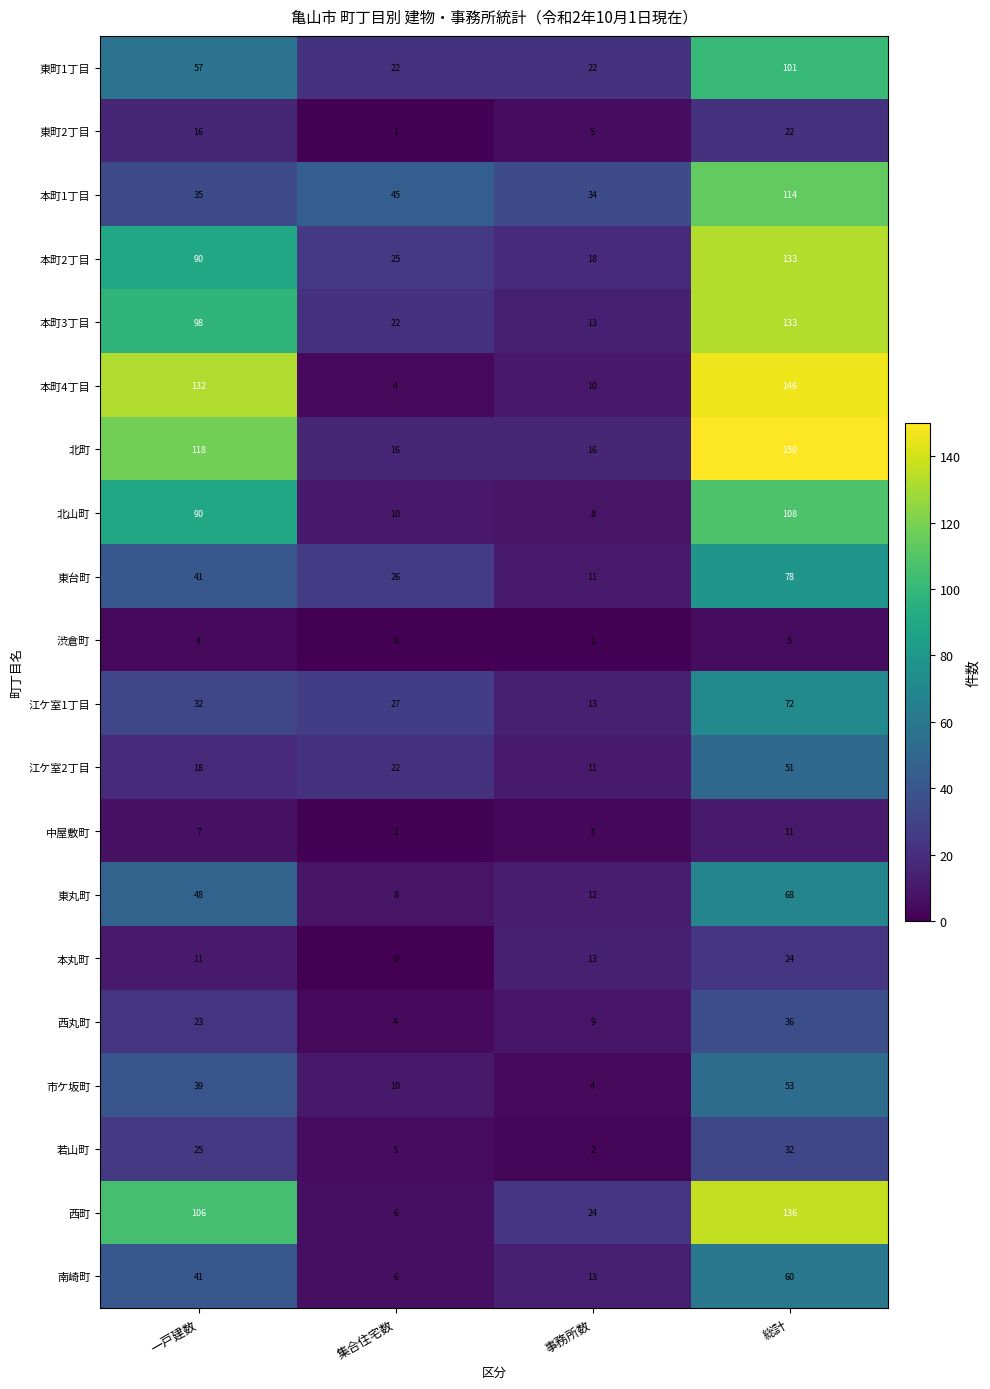

What is the difference between the 本町3丁目 values at 事務所数 and 集合住宅数?

9